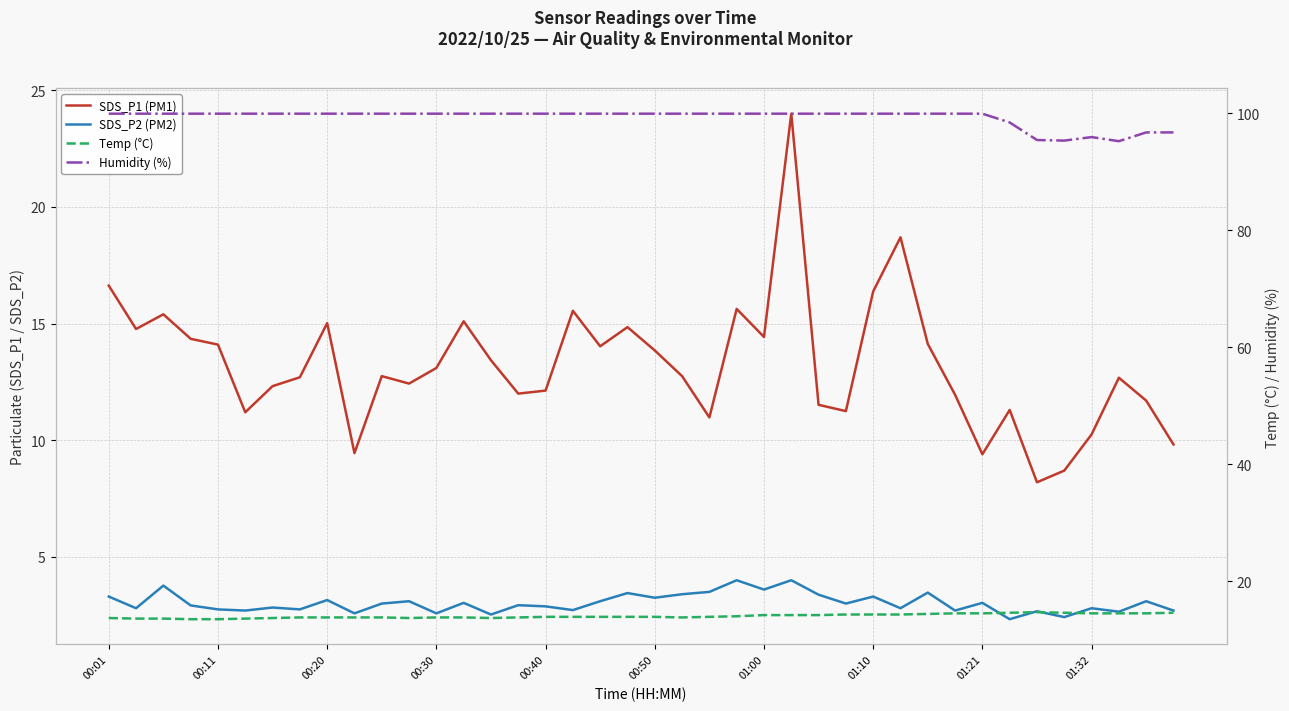

Rank the series at 21 from lowest to highest value.

SDS_P2 (PM2), SDS_P1 (PM1), Temp (°C), Humidity (%)